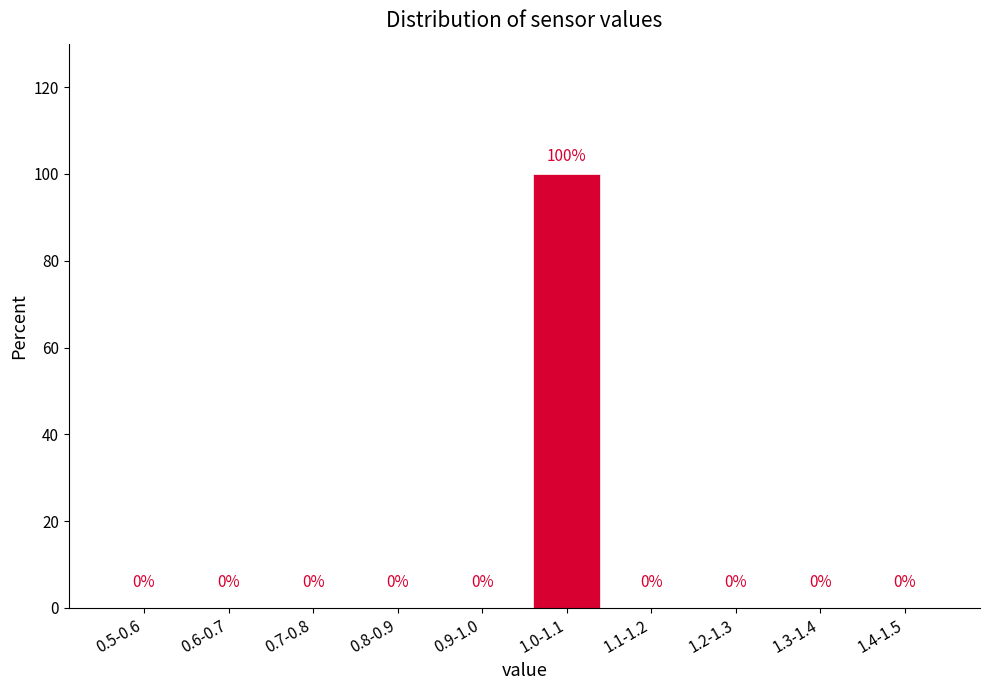

Reading left to right, list all the values displayed in this chart.

0.5-0.6=0	0.6-0.7=0	0.7-0.8=0	0.8-0.9=0	0.9-1.0=0	1.0-1.1=100	1.1-1.2=0	1.2-1.3=0	1.3-1.4=0	1.4-1.5=0